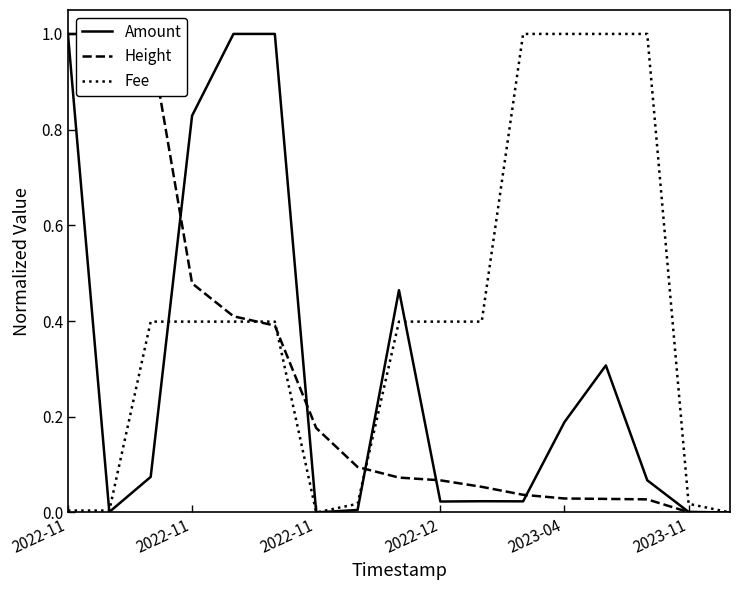

Which series has the largest total across all categories?

Fee